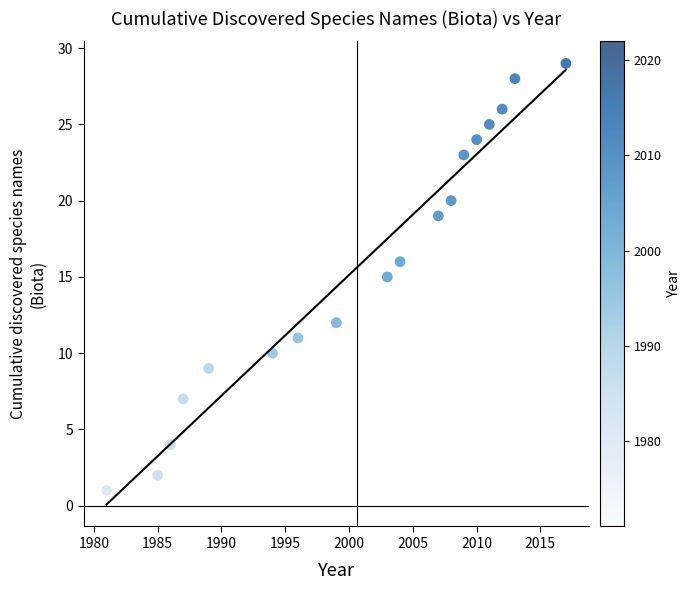

What is the range of X values (max minus min)?

36